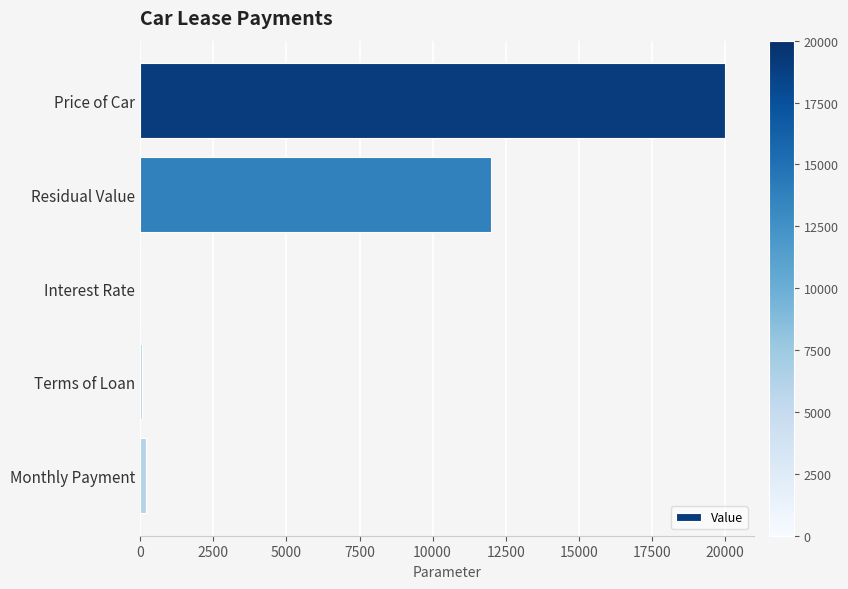

Is it true that the value at Interest Rate is 0.0?

True